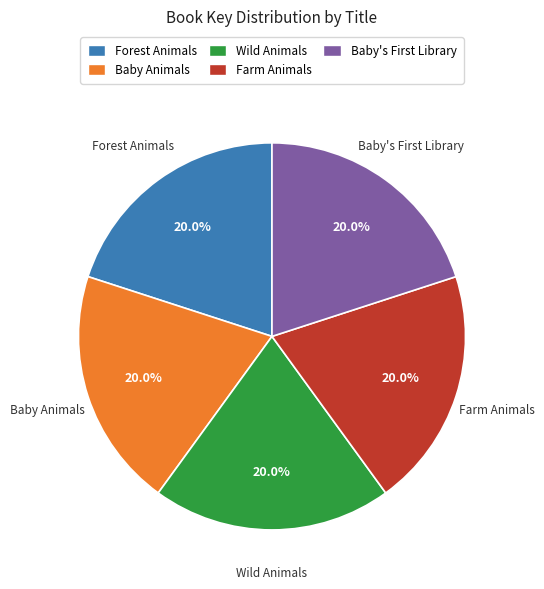

Count the number of slices in the pie.

5